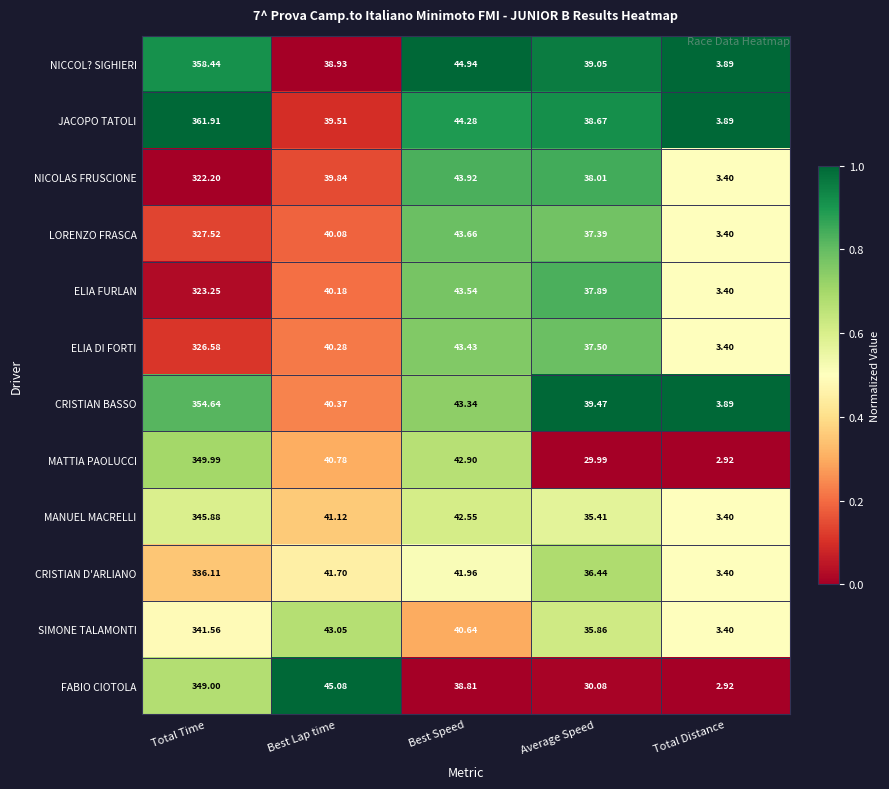

Where is CRISTIAN BASSO nearest to the value 179?

Best Speed